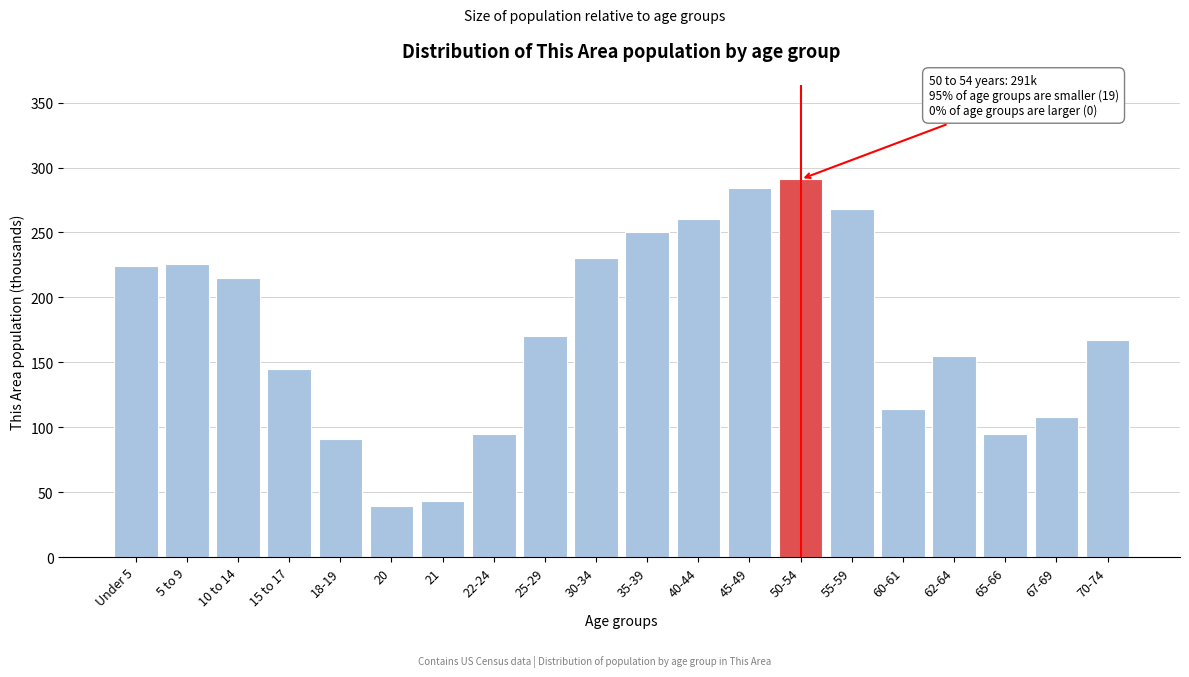

Reading left to right, list all the values displayed in this chart.

Under 5=224	5 to 9=226	10 to 14=215	15 to 17=145	18-19=91	20=39	21=43	22-24=95	25-29=170	30-34=230	35-39=250	40-44=260	45-49=284	50-54=291	55-59=268	60-61=114	62-64=155	65-66=95	67-69=108	70-74=167